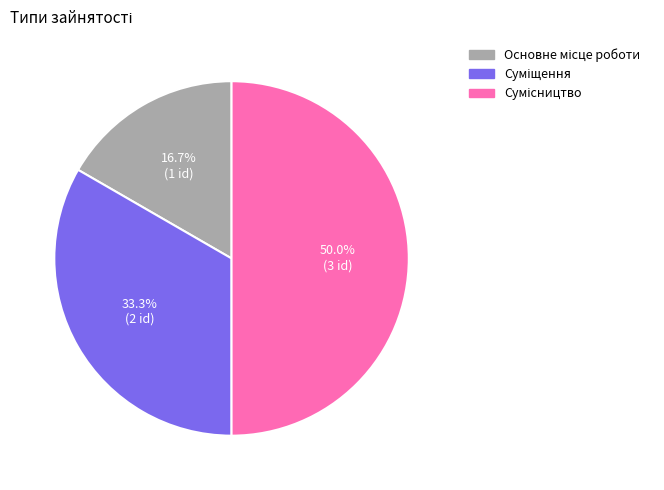

To the nearest percent, what is the combined percentage of Основне місце роботи and Сумісництво?

67%